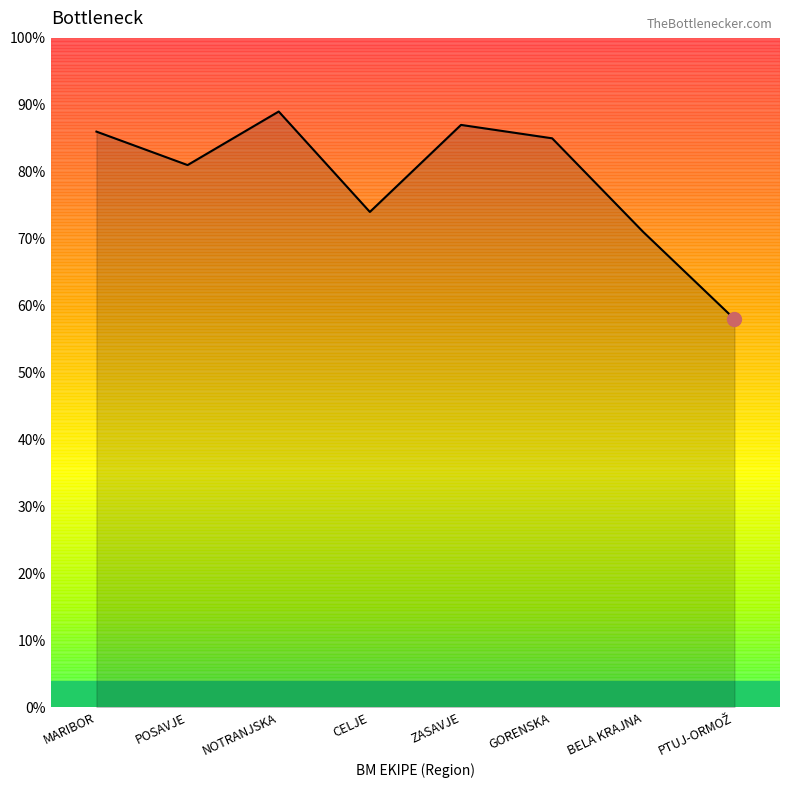

What is the approximate value at NOTRANJSKA?

89